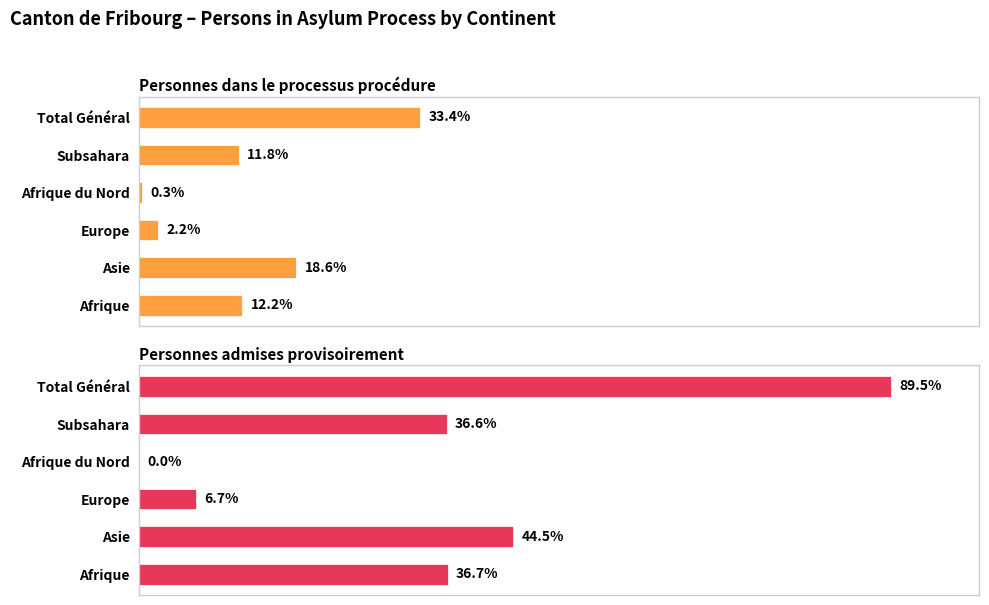

Which series has the largest total across all categories?

Personnes admises provisoirement